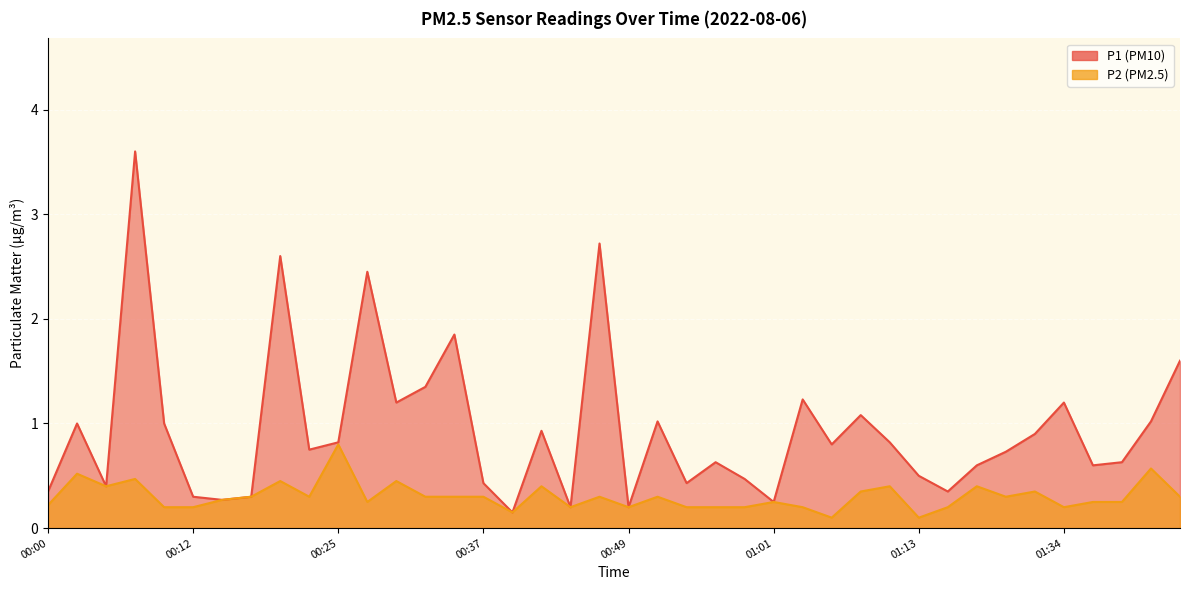

True or false: P1 and P2 intersect in this chart.

False